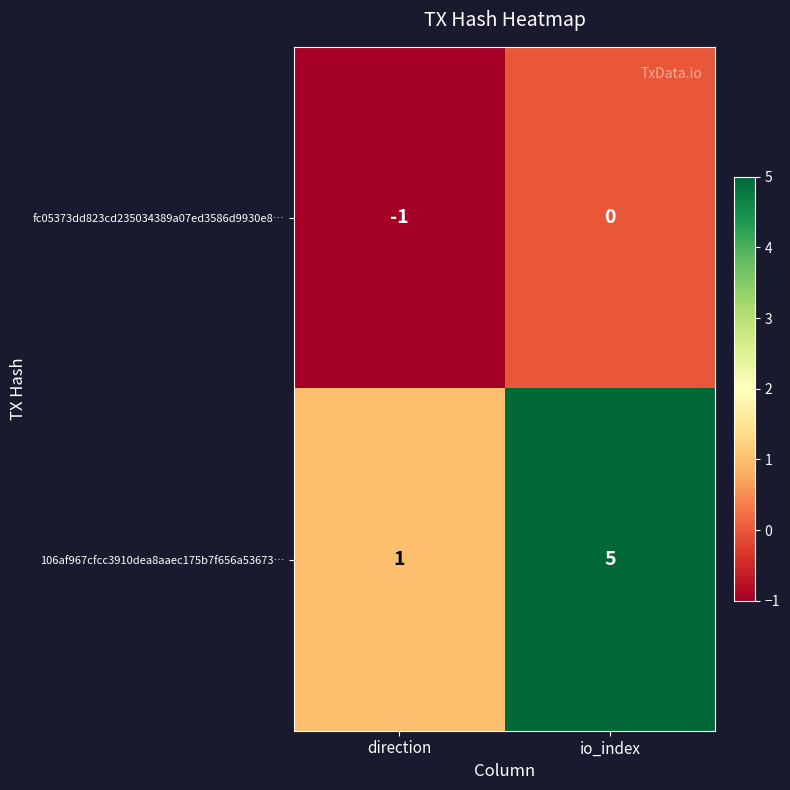

At which label is 106af967cfcc3910dea8aaec175b7f656a53673… closest to 3?

direction